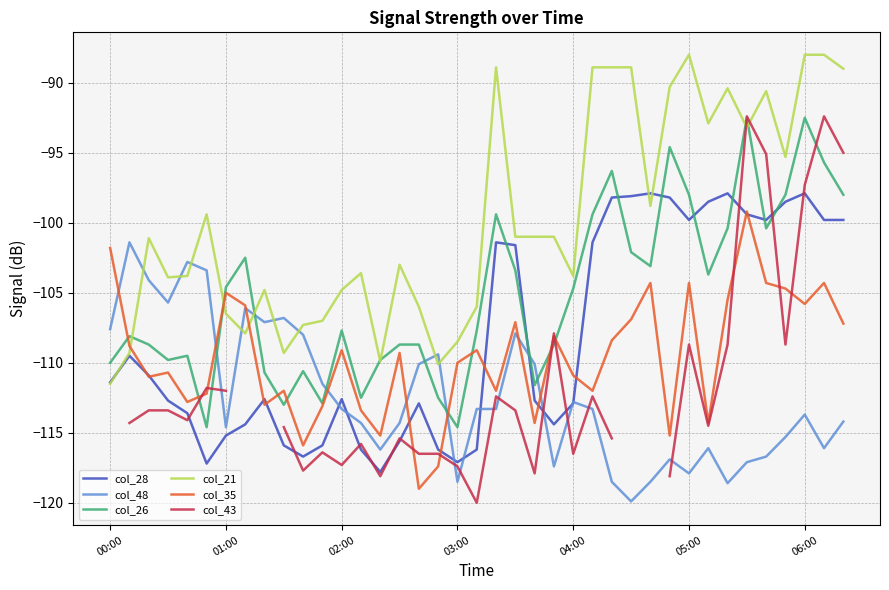

What is the lowest value of the col_28 series?

-117.8